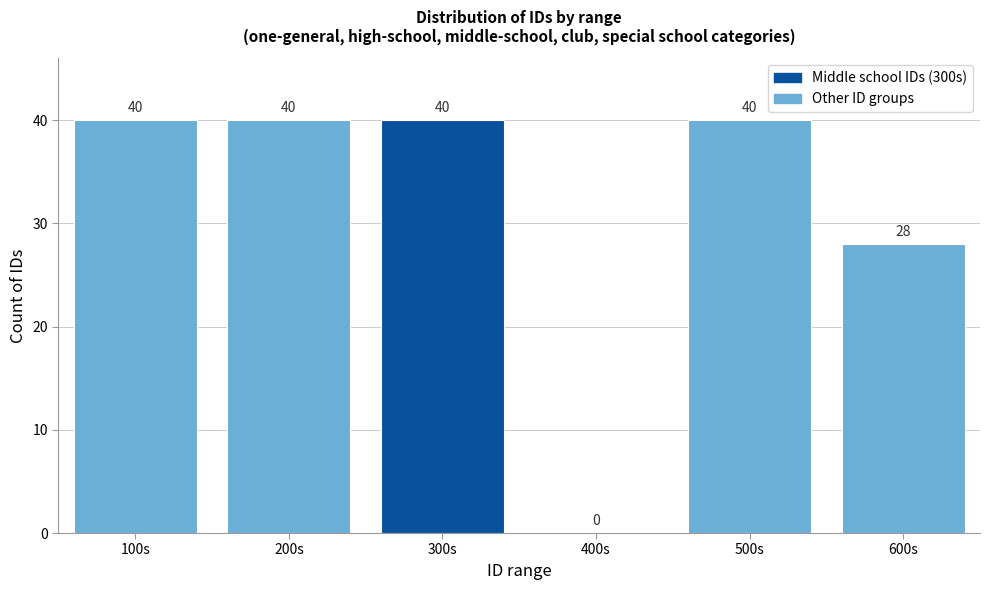

Reading right to left, what are all the values shown in this chart?

600s=28	500s=40	400s=0	300s=40	200s=40	100s=40